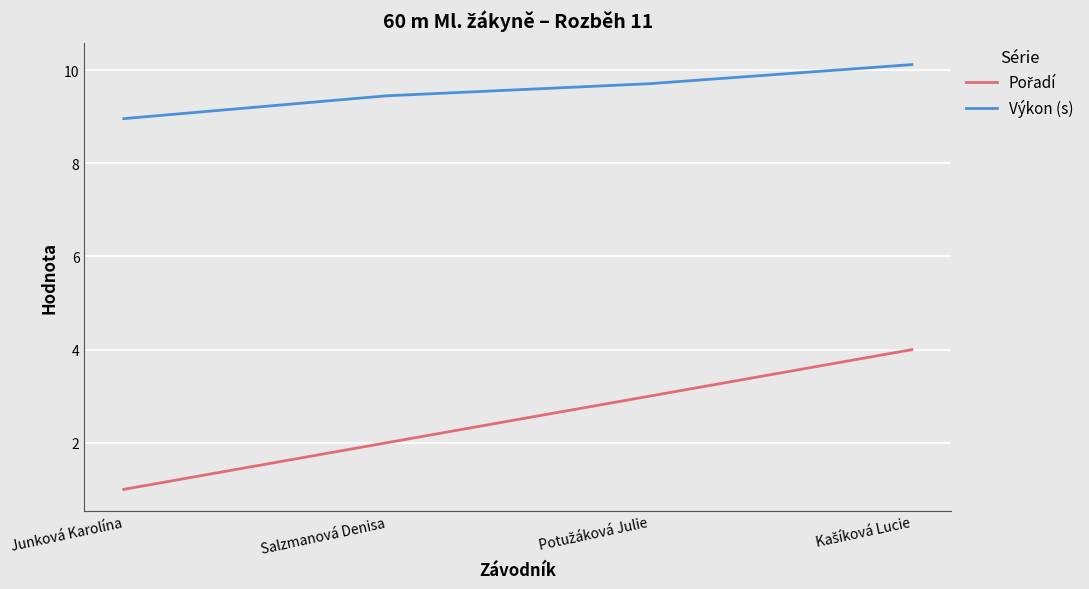

What value does the Výkon (s) series have at Junková Karolína?

9.0